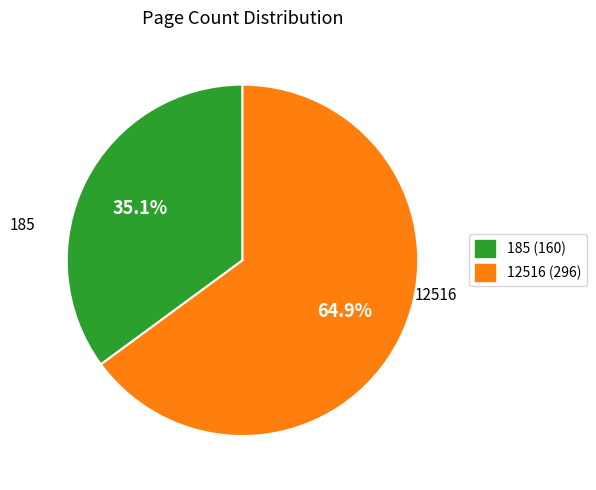

Count the number of slices in the pie.

2